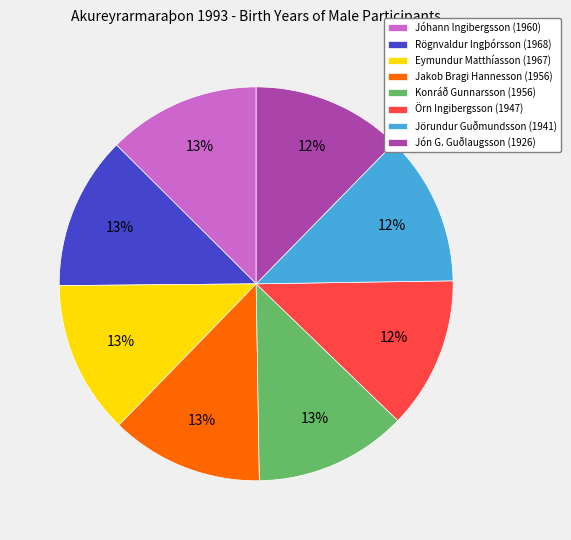

Is Rögnvaldur Ingþórsson the majority of the pie?

No